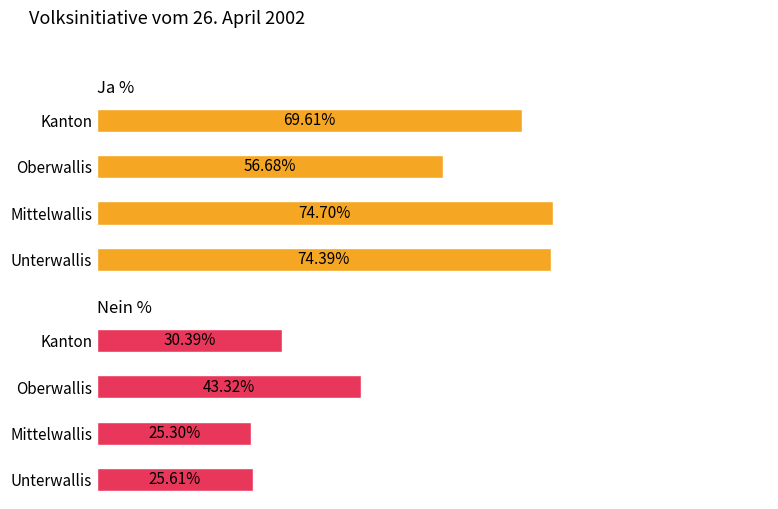

How many groups of bars are there?

4